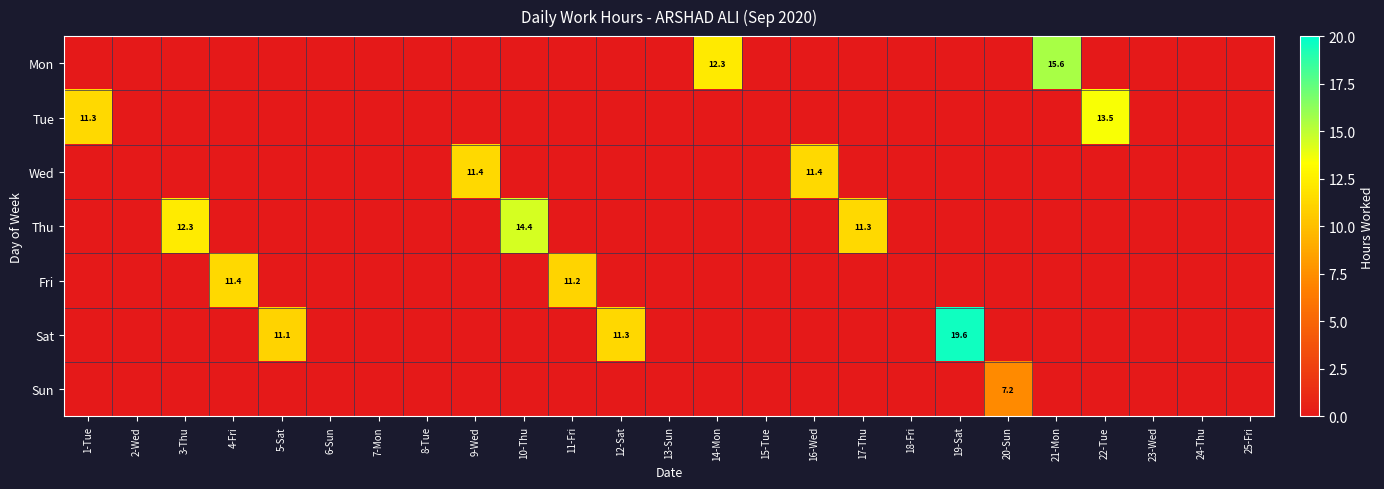

Rank the series at 14-Mon from highest to lowest value.

Mon, Tue, Wed, Thu, Fri, Sat, Sun